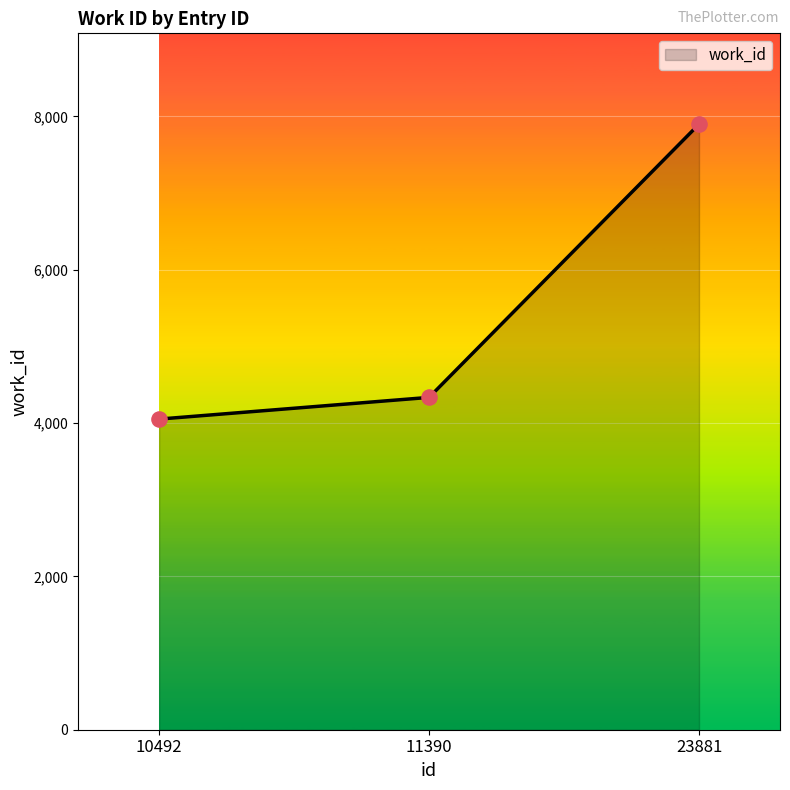

What is the change in value from 10492 to 11390?

+283